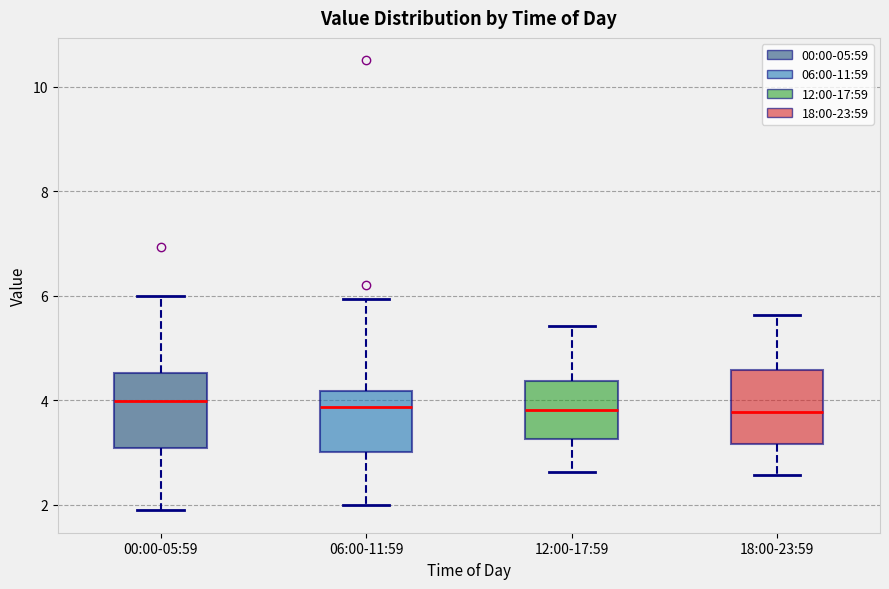

Where is the upper edge of the box for 00:00-05:59 on the y-axis? The values are not printed on the chart, so give them approximately, as read against the axis.

4.6